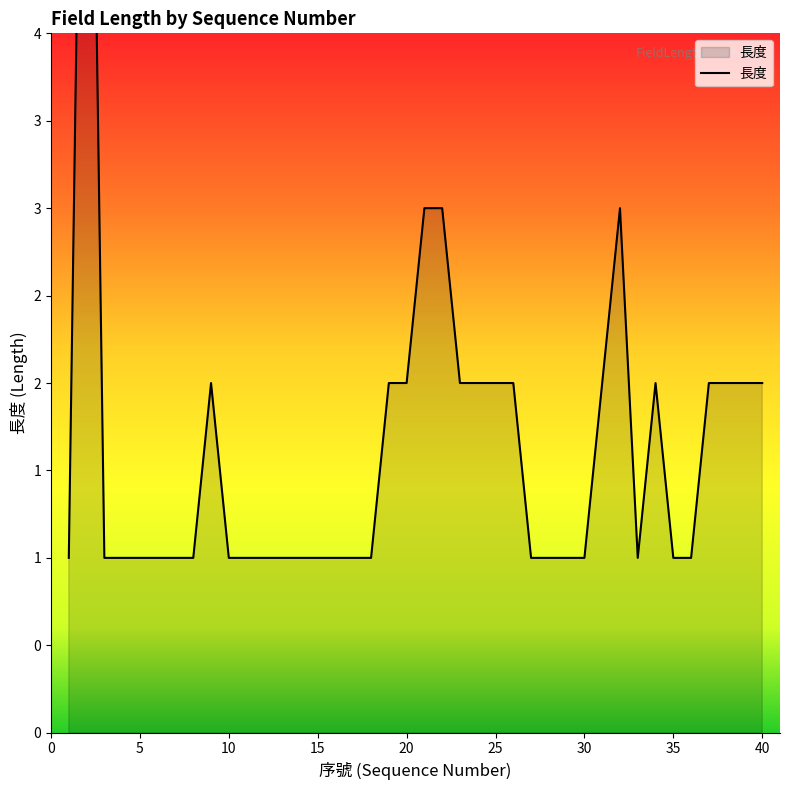

What is the change in value from 19 to 32?

+1